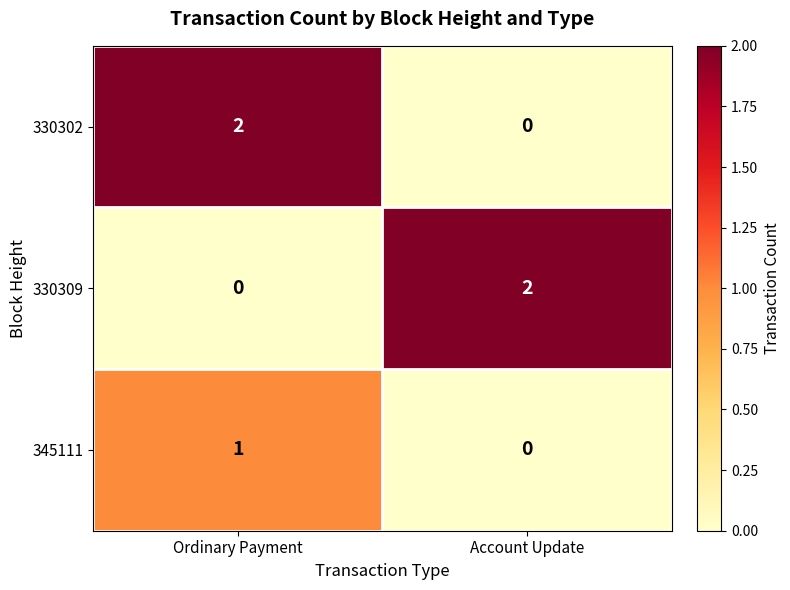

True or false: 330309 has a value of 1 at Ordinary Payment.

False